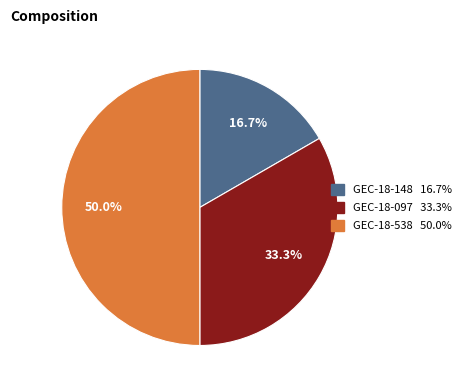

Which category has the smallest portion of the pie?

GEC-18-148